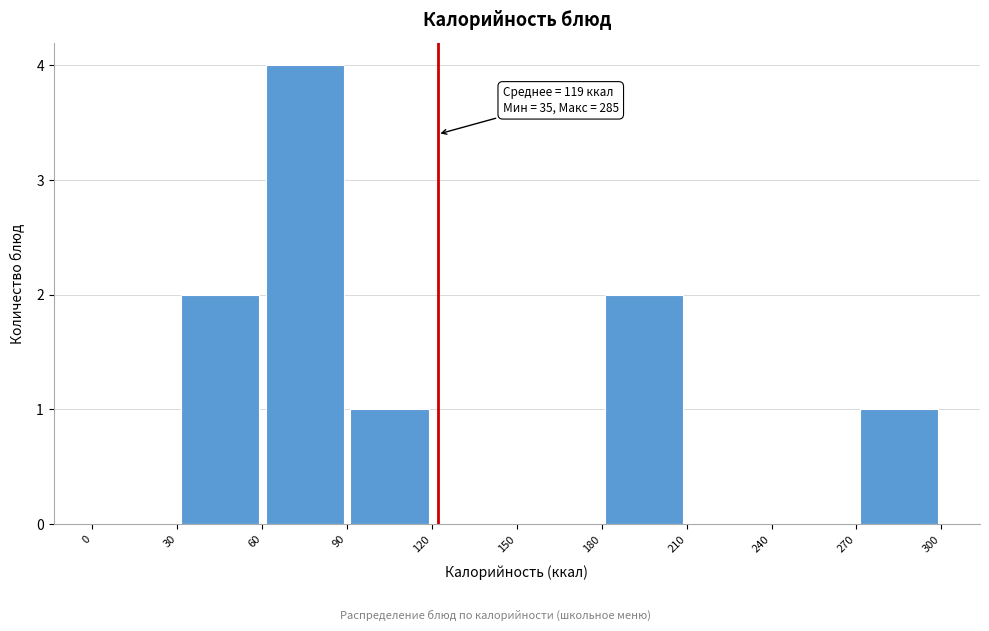

Over which range of the x-axis is the bar tallest?

60 to 90